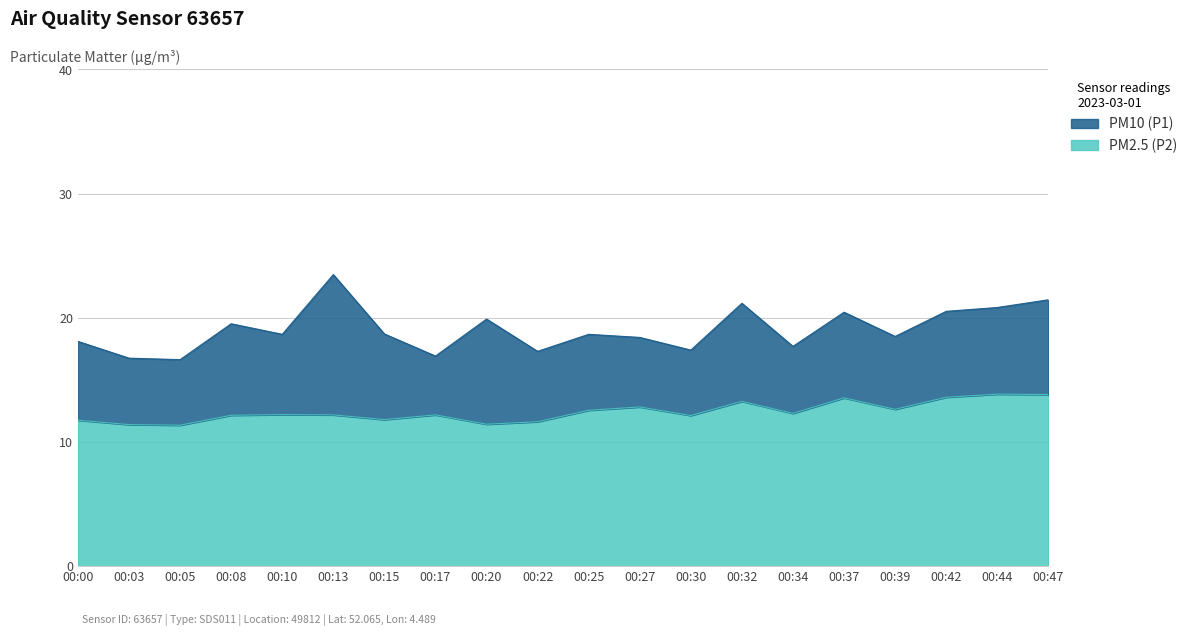

True or false: P2 has more than 0 points higher than both neighbors.

True